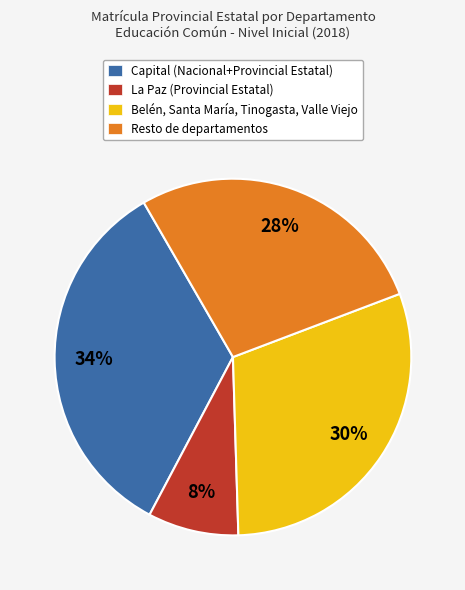

Is there a majority slice in this chart?

No